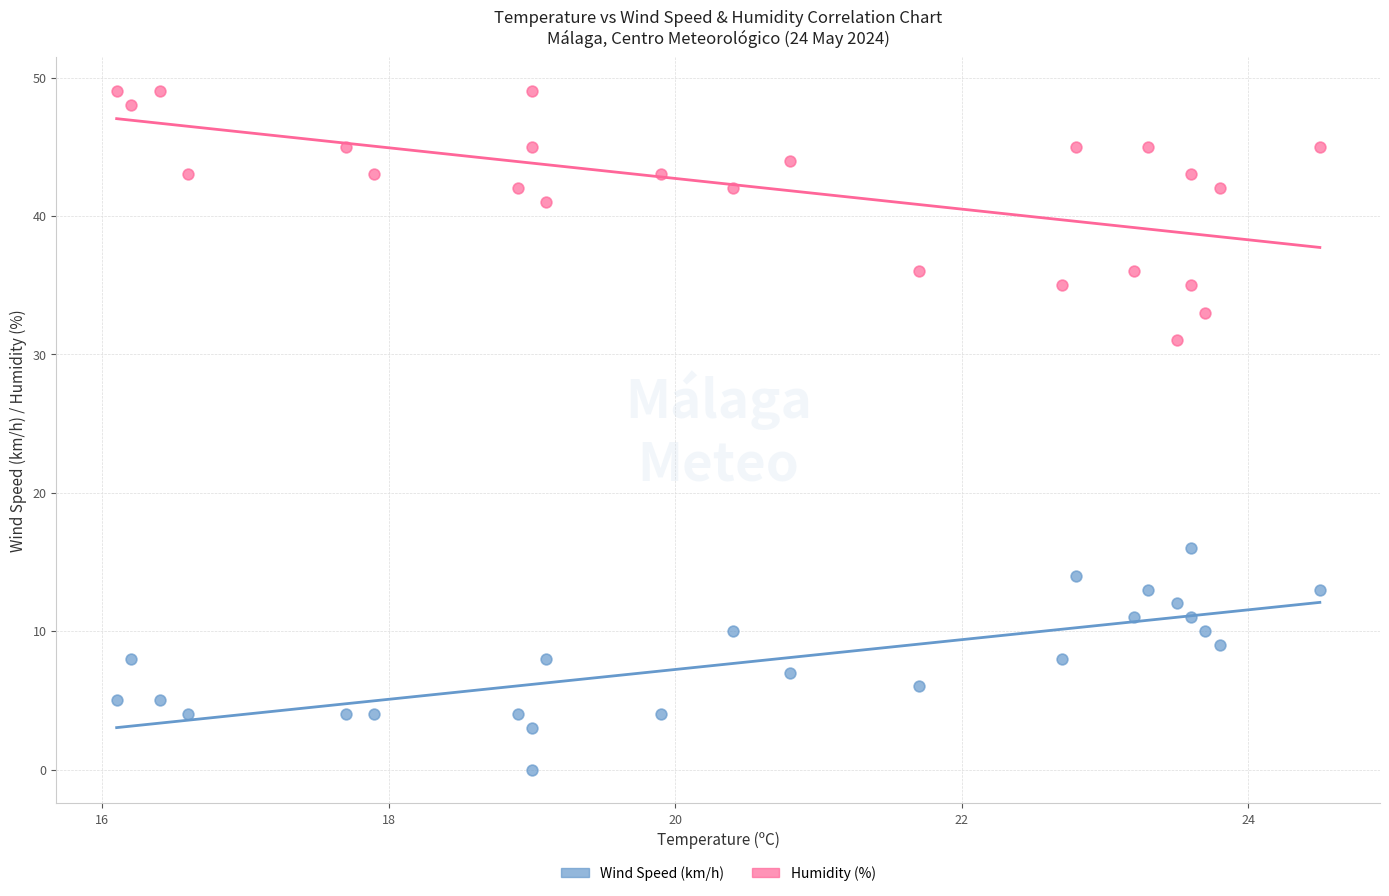

What are all the series names shown in the legend?

Wind Speed (km/h), Humidity (%)